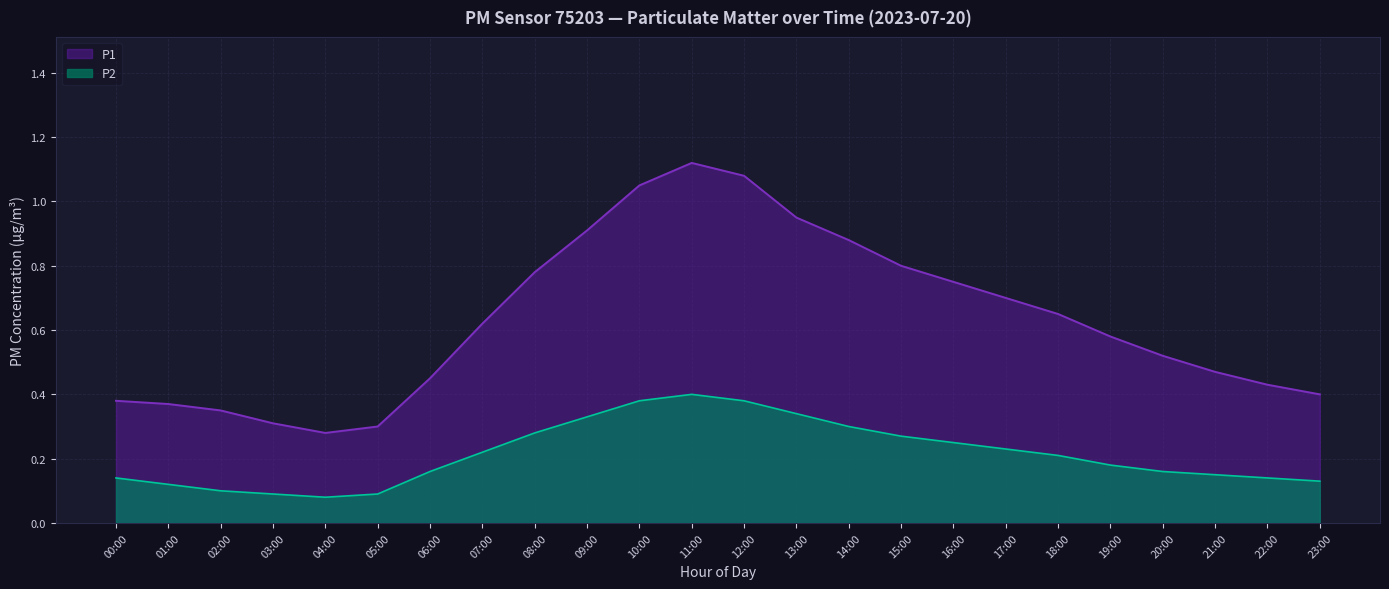

What position from the right is 00:00?

24